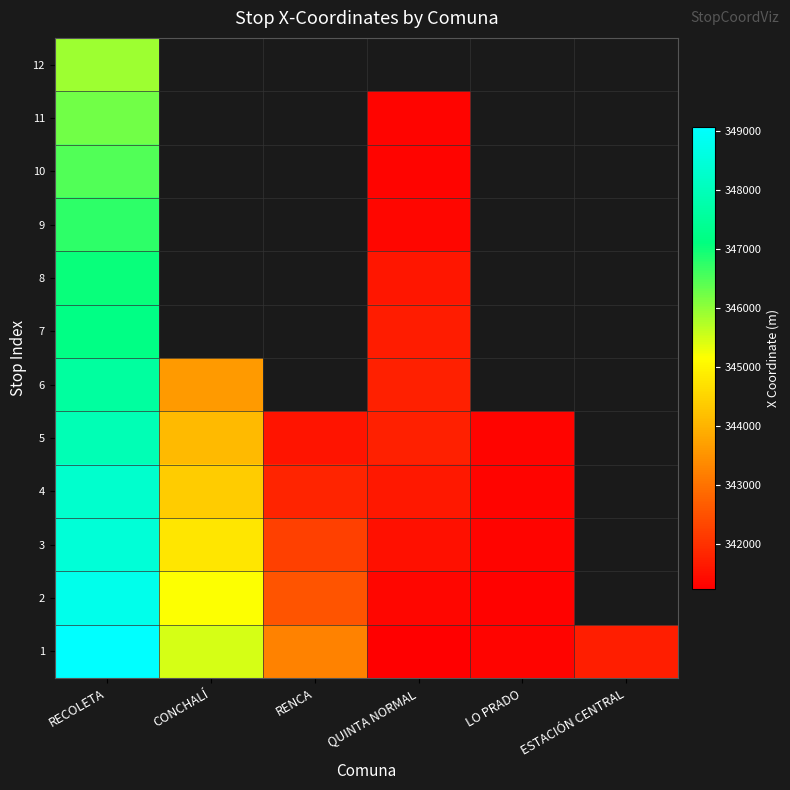

What is the maximum value for 9?

346741.3